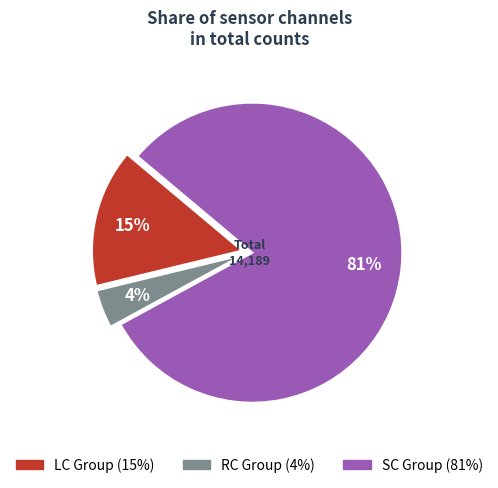

Does any single category account for the majority?

Yes